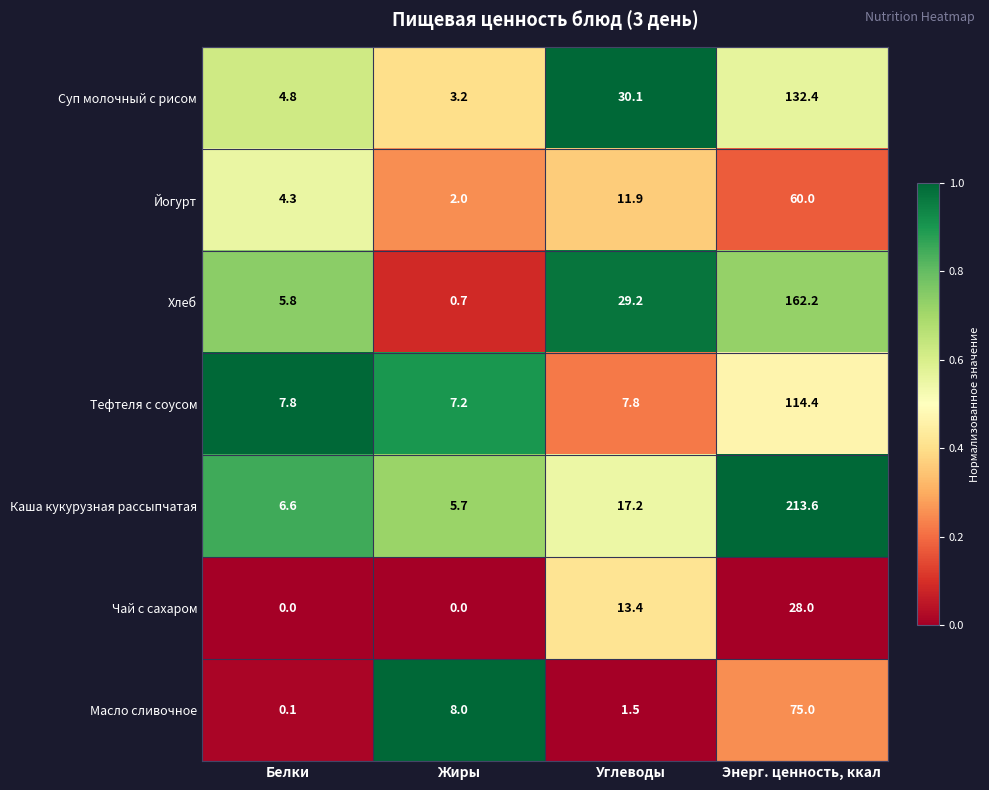

Rank the series by their maximum value, from highest to lowest.

Каша кукурузная рассыпчатая, Хлеб, Суп молочный с рисом, Тефтеля с соусом, Масло сливочное, Йогурт, Чай с сахаром